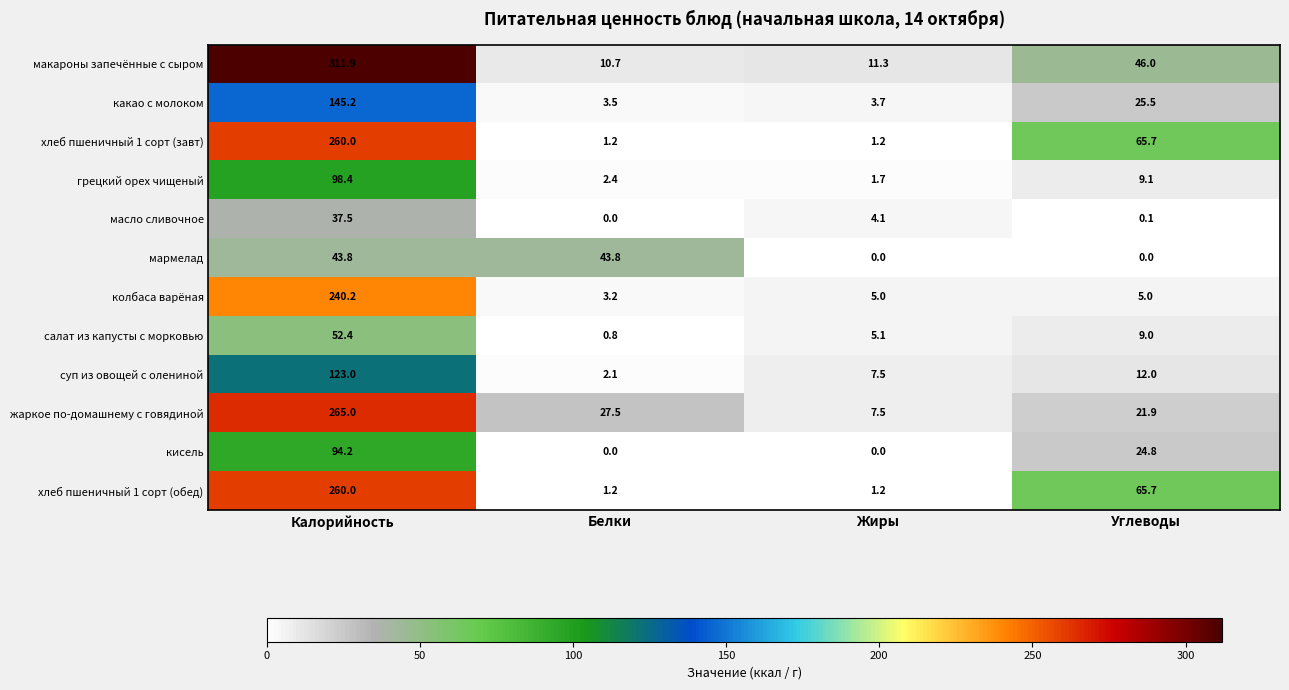

What is the difference between the highest and lowest values at Белки?

43.8